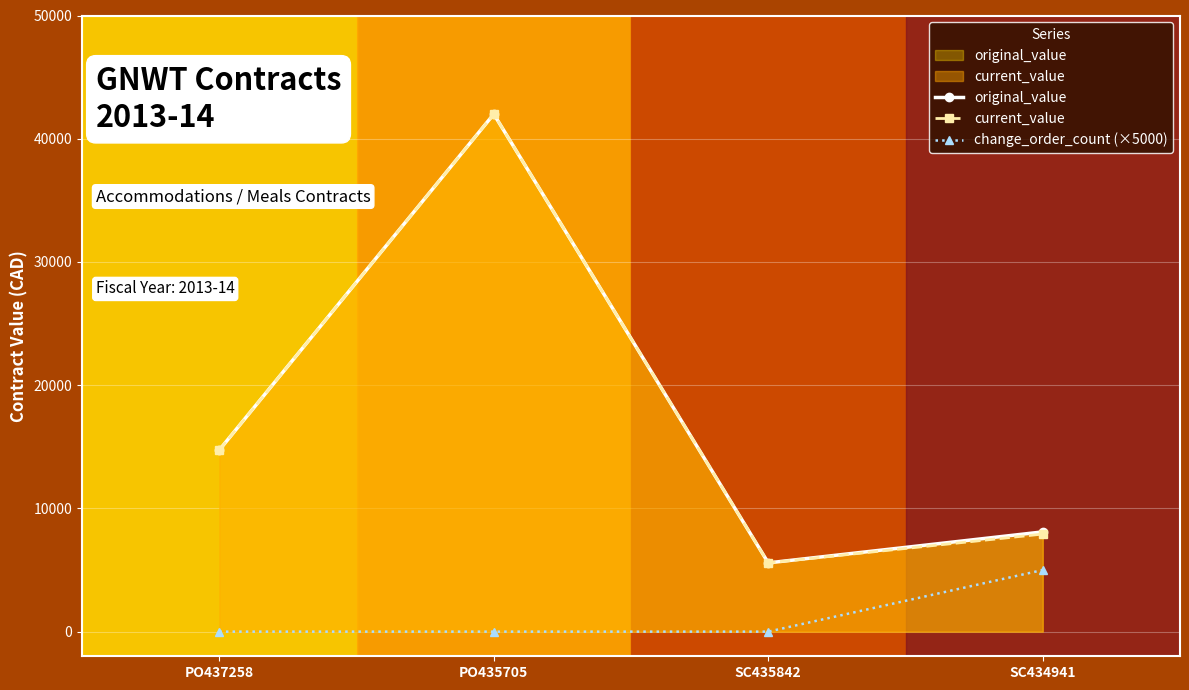

What are all the series names shown in the legend?

original_value, current_value, change_order_count (×5000)